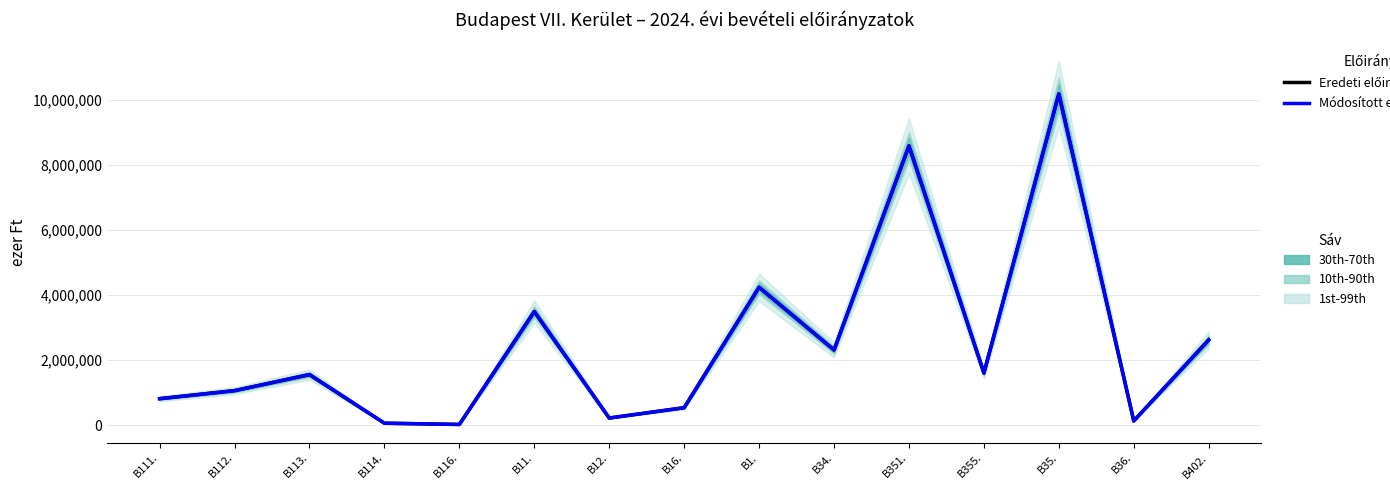

What is the sum of all Eredeti előirányzat (LTM) values?

37406956